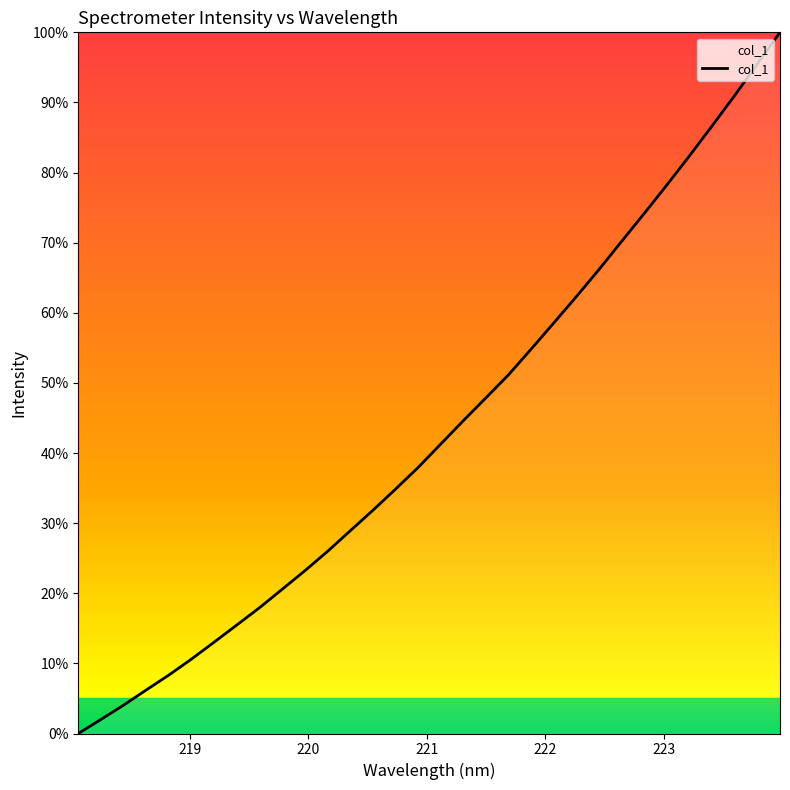

What is the difference between the maximum and minimum values?

100.0